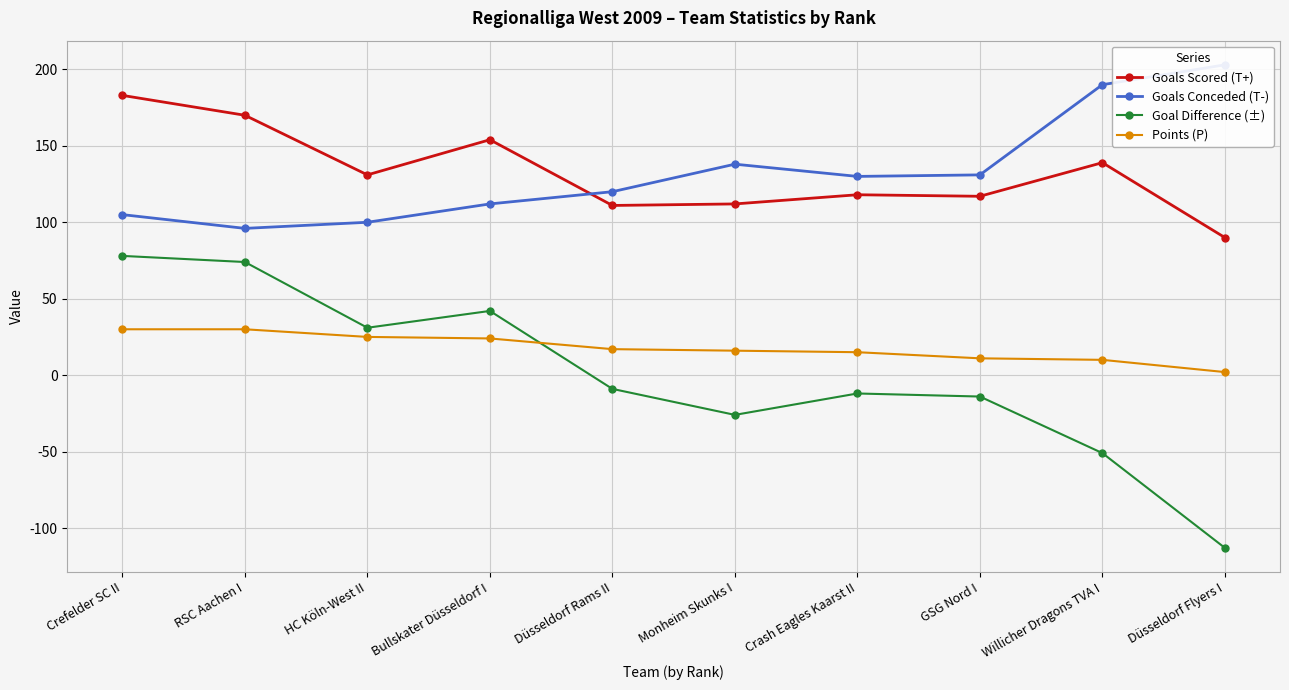

What is the spread (max minus min) of values at Crefelder SC II?

153